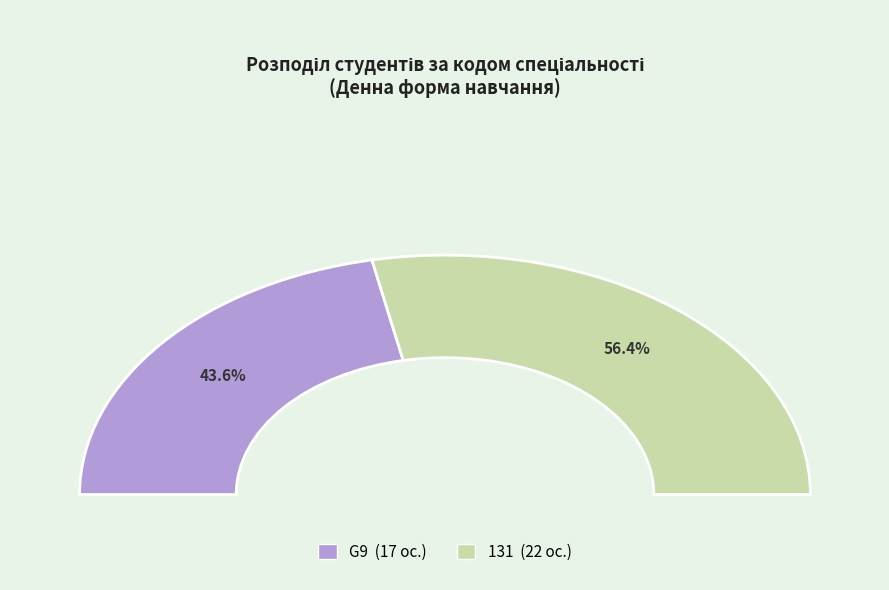

To the nearest percent, what portion does 131 represent?

56%